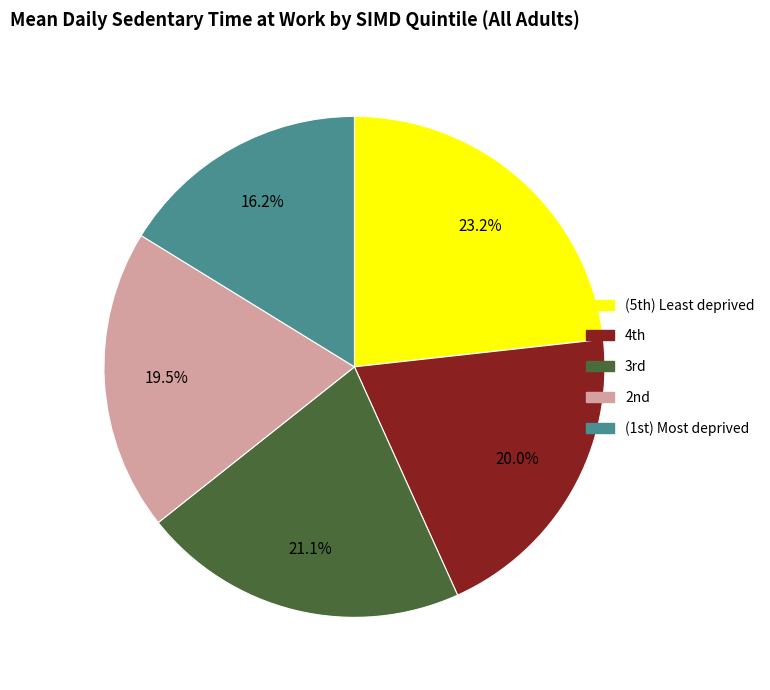

How many segments does this pie chart have?

5